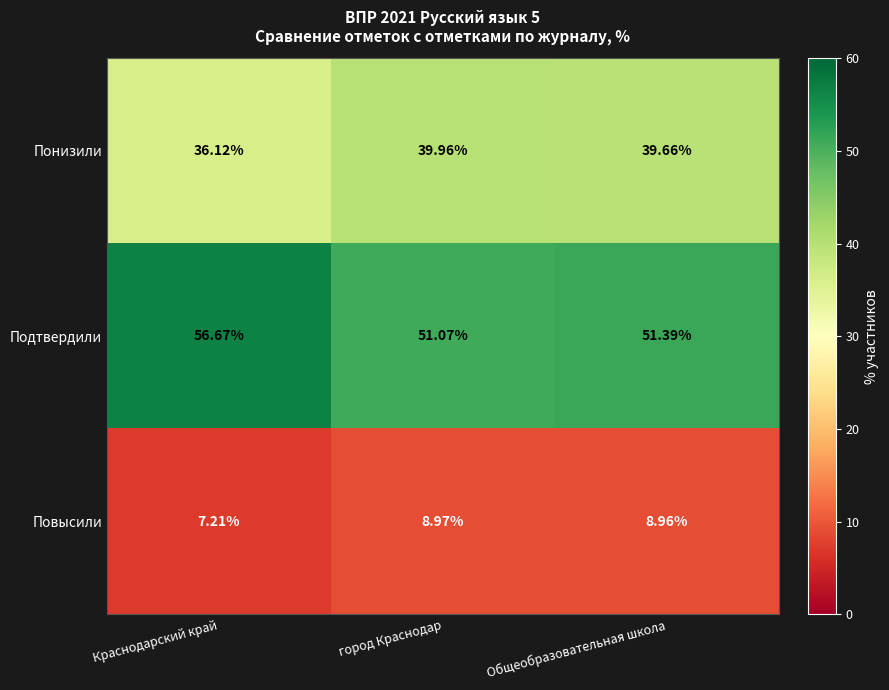

Which series changed the most between Краснодарский край and город Краснодар?

Подтвердили